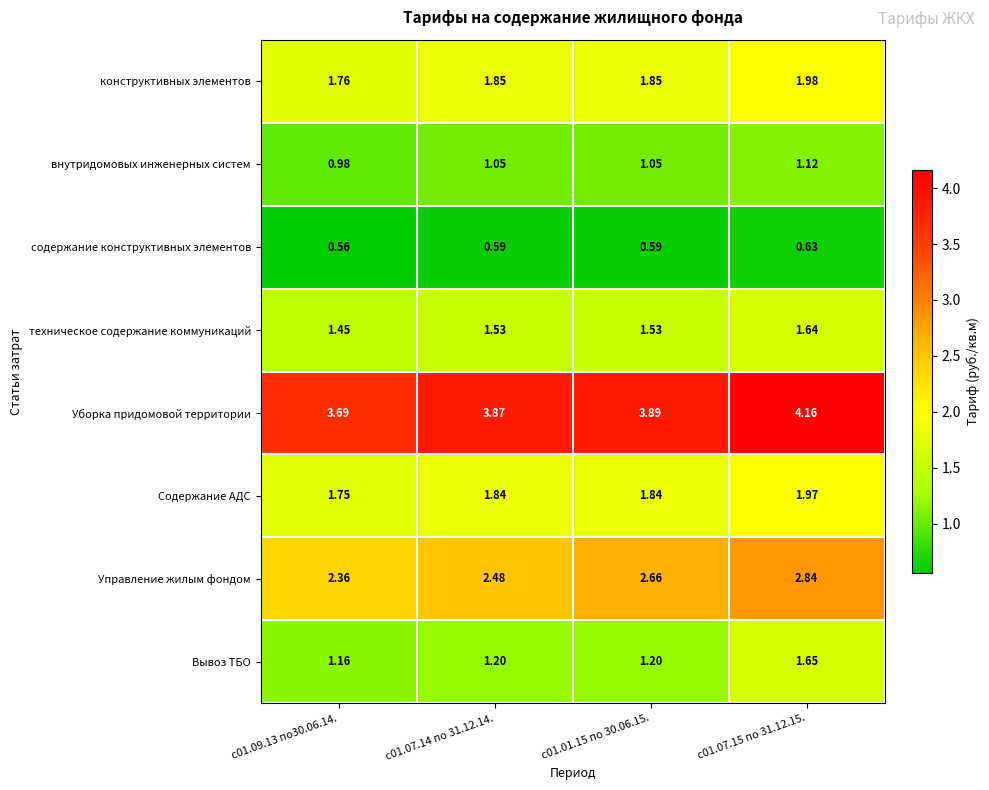

Which series has the widest spread of values?

Вывоз ТБО